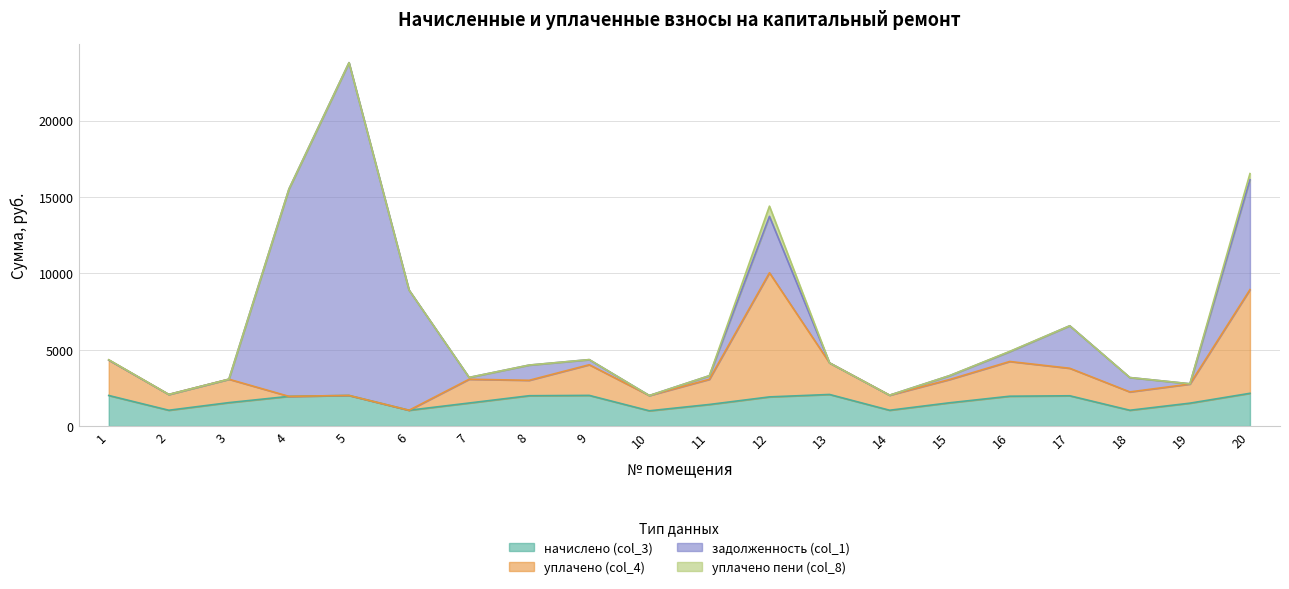

At which category is the sum across all series the highest?

12